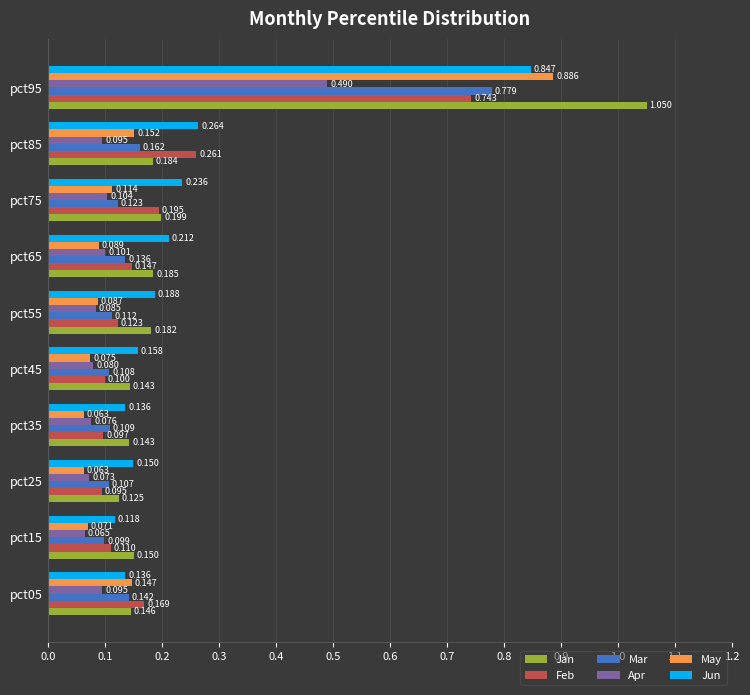

Between pct65 and pct85, which series saw the biggest shift?

Feb